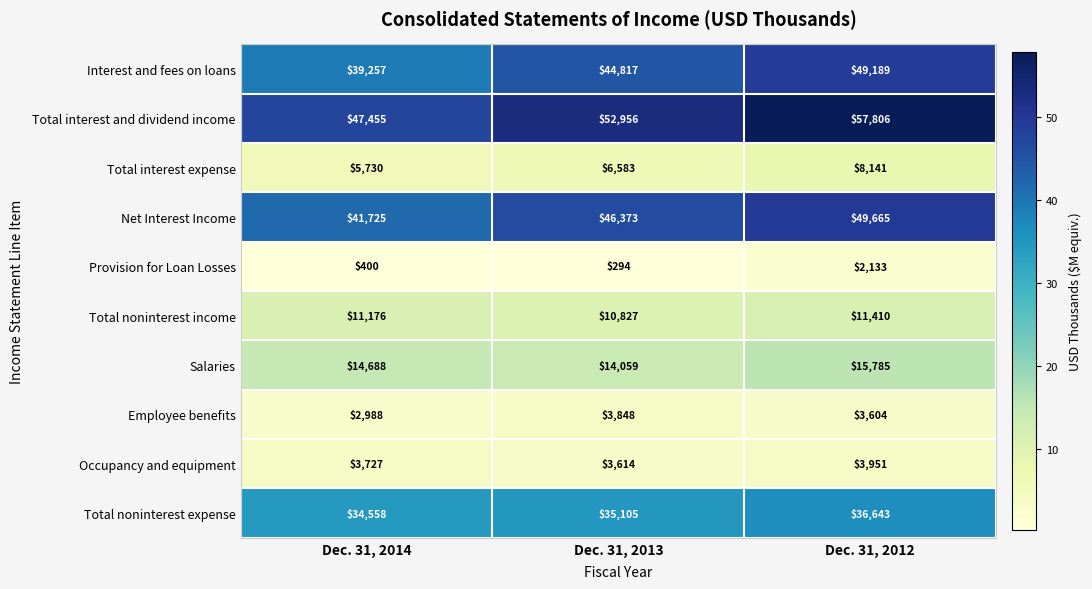

List the labels in order of Total interest expense value, largest first.

Dec. 31, 2012, Dec. 31, 2013, Dec. 31, 2014